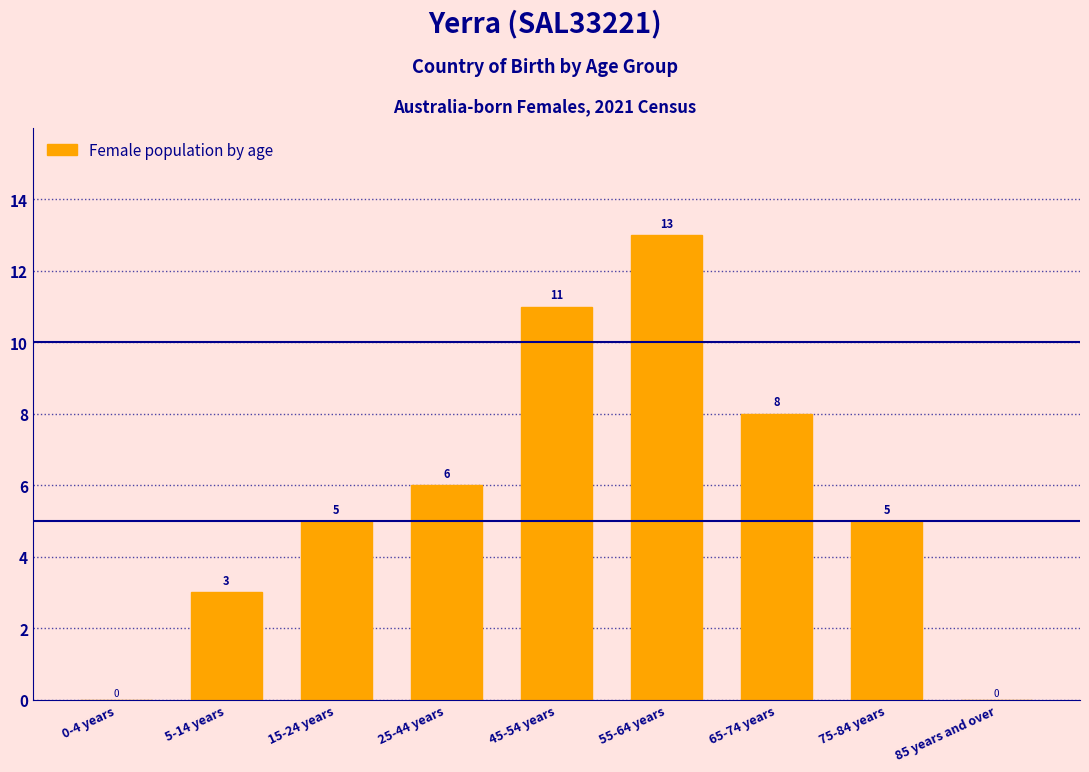

Reading left to right, transcribe all the data shown in this chart.

0-4 years=0	5-14 years=3	15-24 years=5	25-44 years=6	45-54 years=11	55-64 years=13	65-74 years=8	75-84 years=5	85 years and over=0